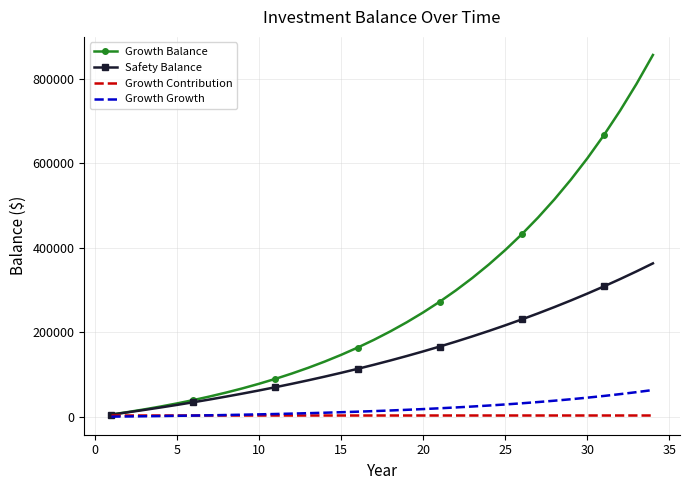

Which series has the largest total across all categories?

Growth Balance